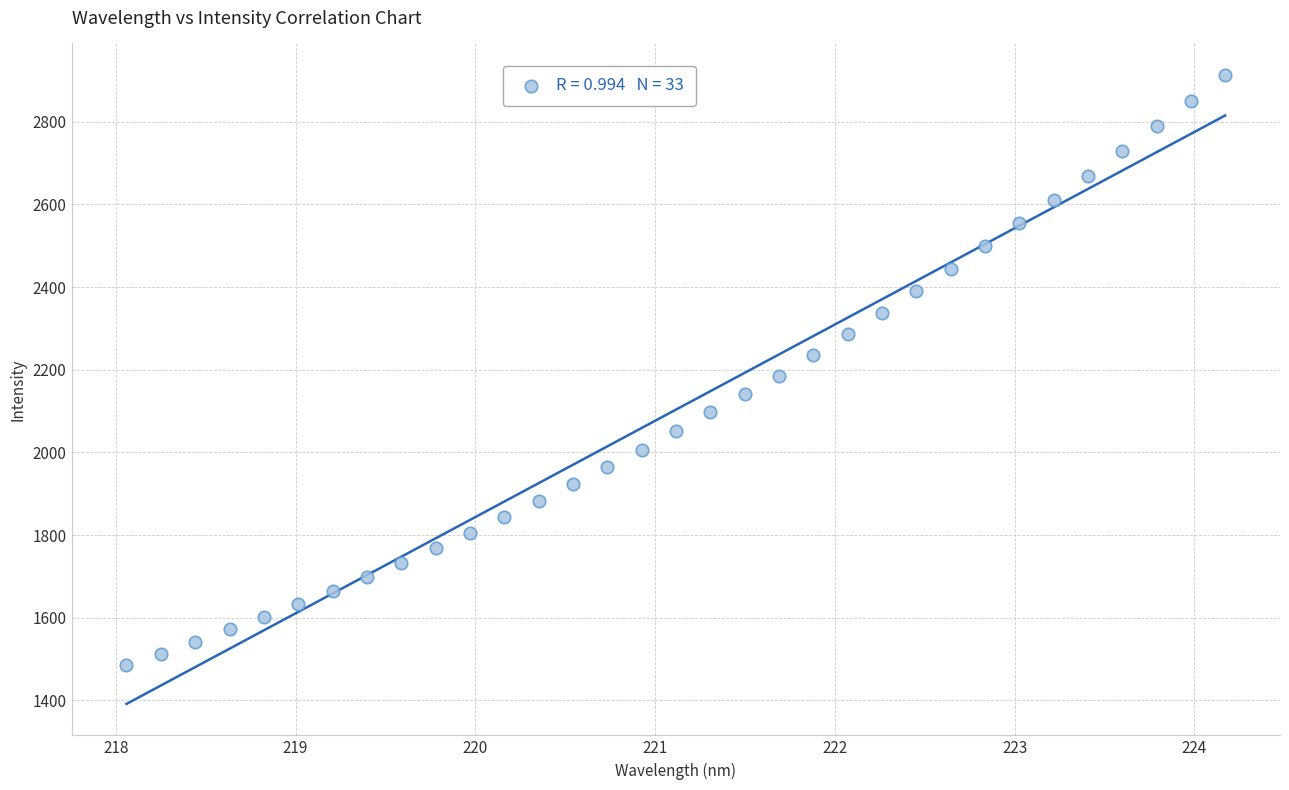

What is the range of X values (max minus min)?

6.1